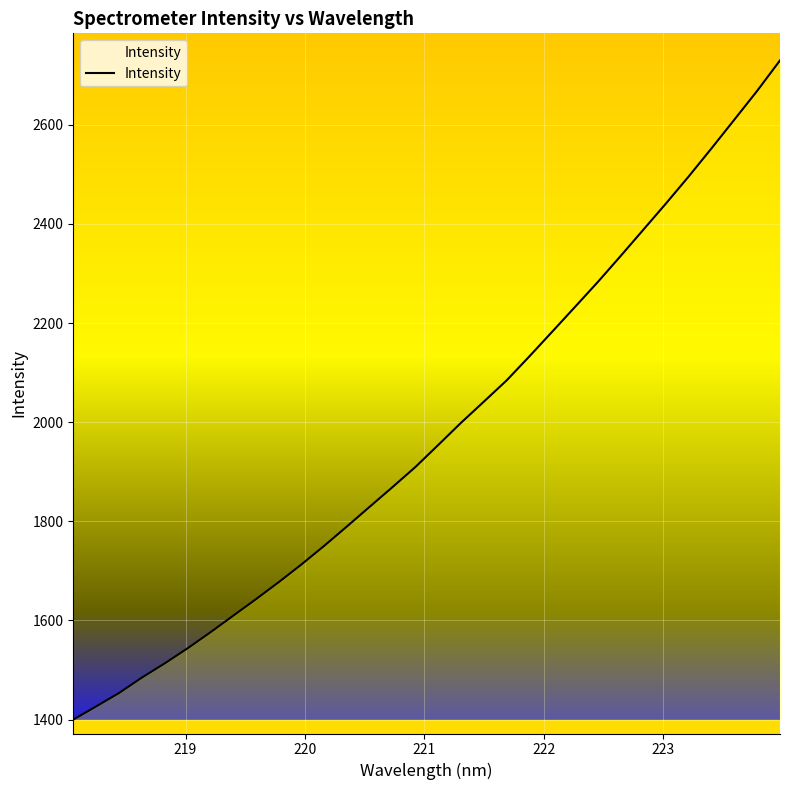

What is the greatest value displayed?

2730.0